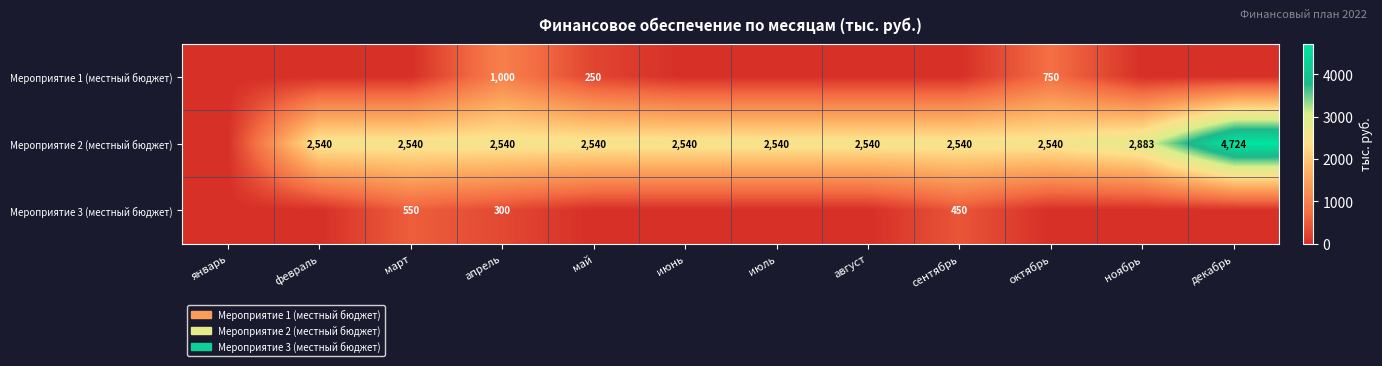

What is the sum of the Мероприятие 3 (местный бюджет) values at сентябрь and апрель?

750